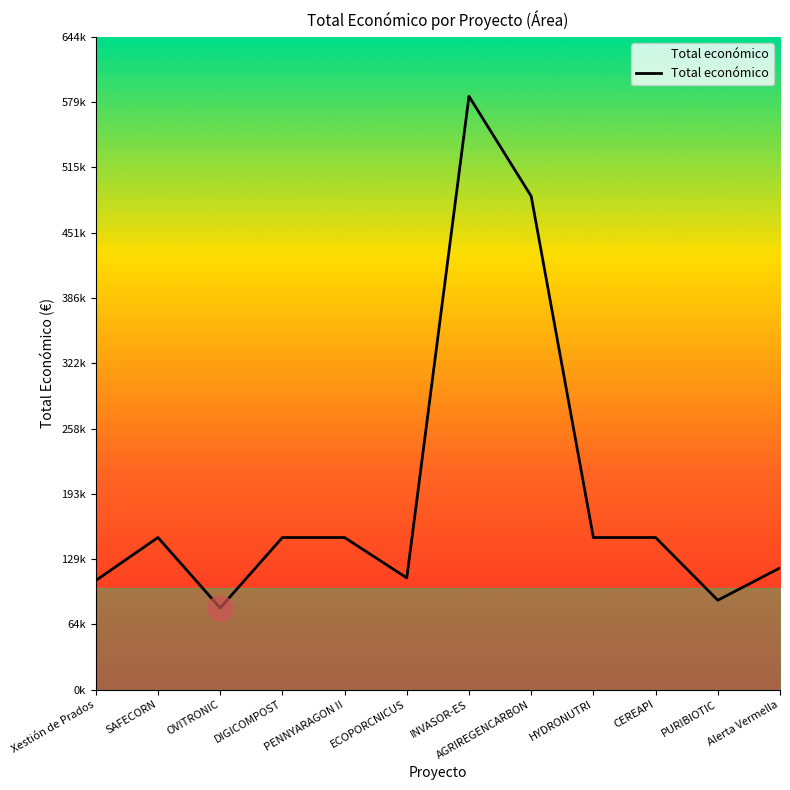

Does the chart display data point markers on the line(s)?

No